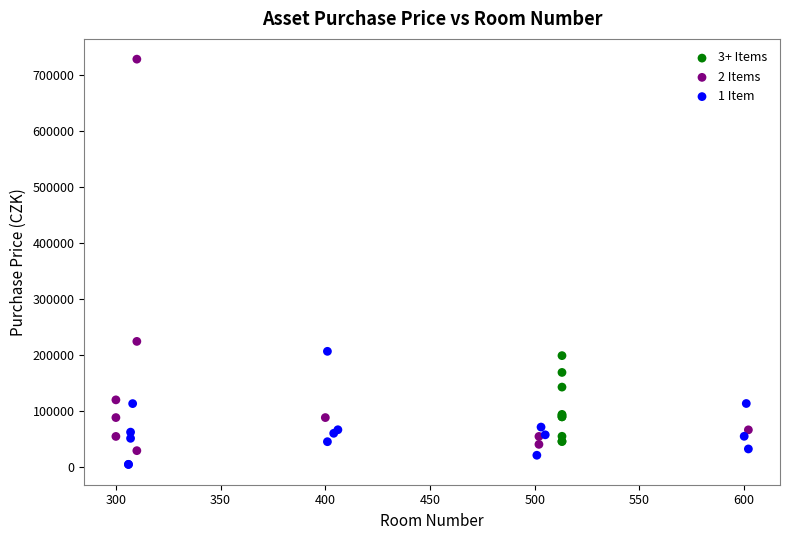

What are all the series names shown in the legend?

3+ Items, 2 Items, 1 Item